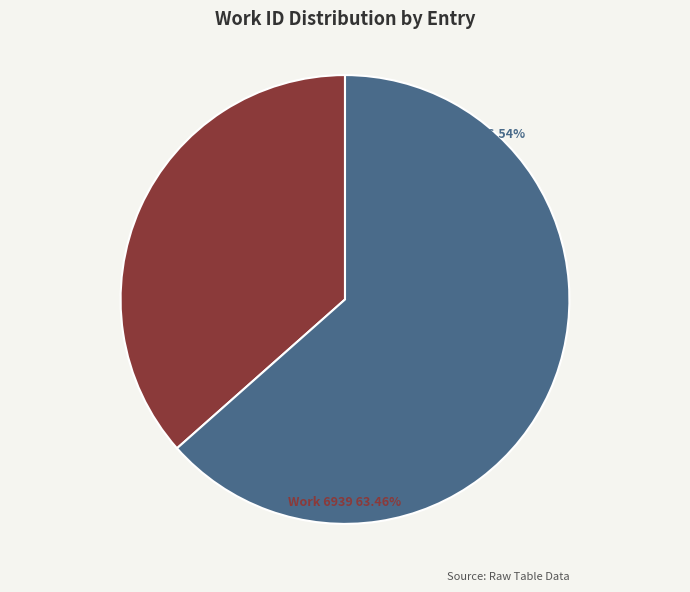

What is the total percentage of Work 3995 and Work 6939?

100.0%